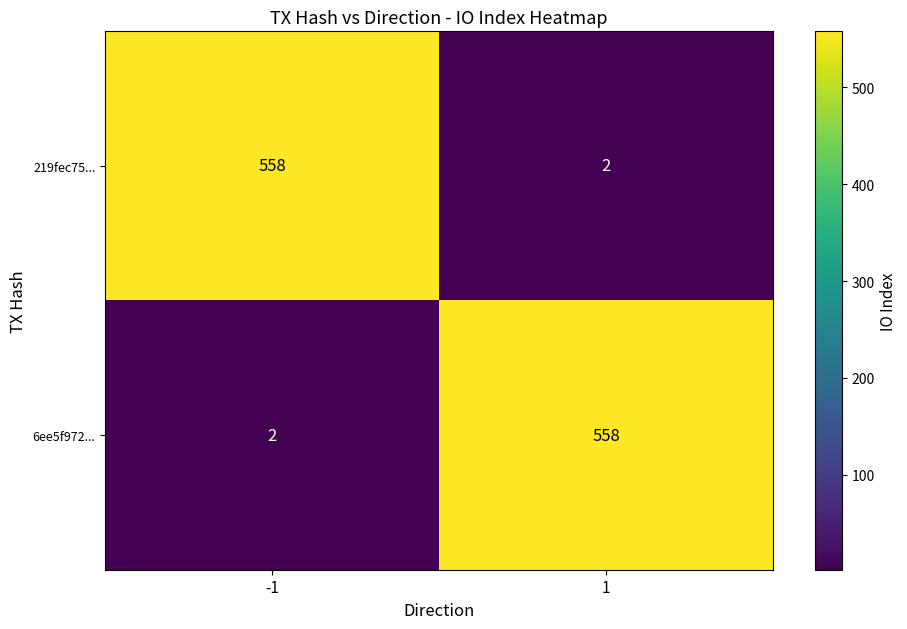

How many series are shown in this chart?

2